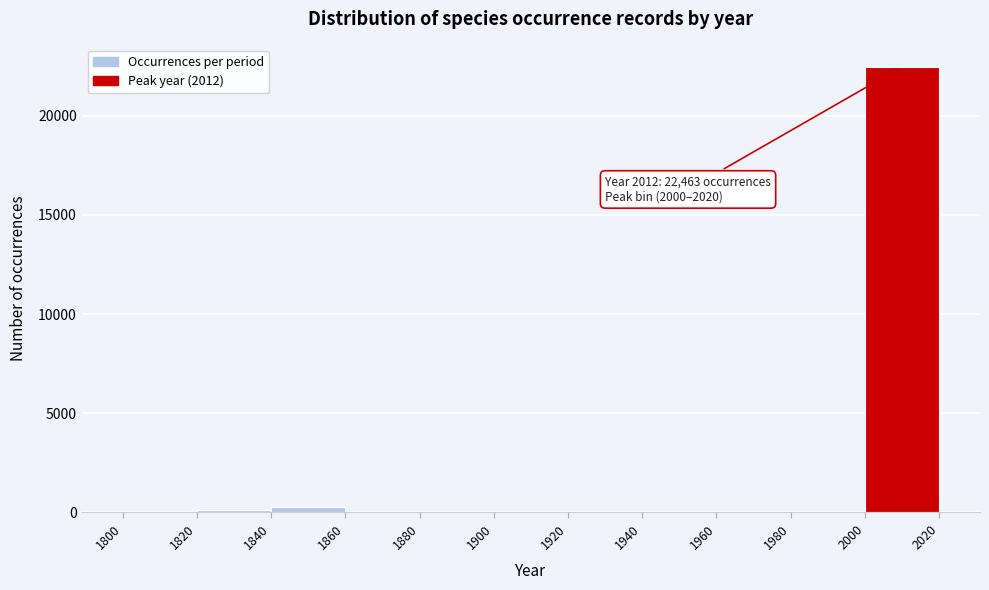

Over which range of the x-axis is the bar tallest?

2000 to 2020